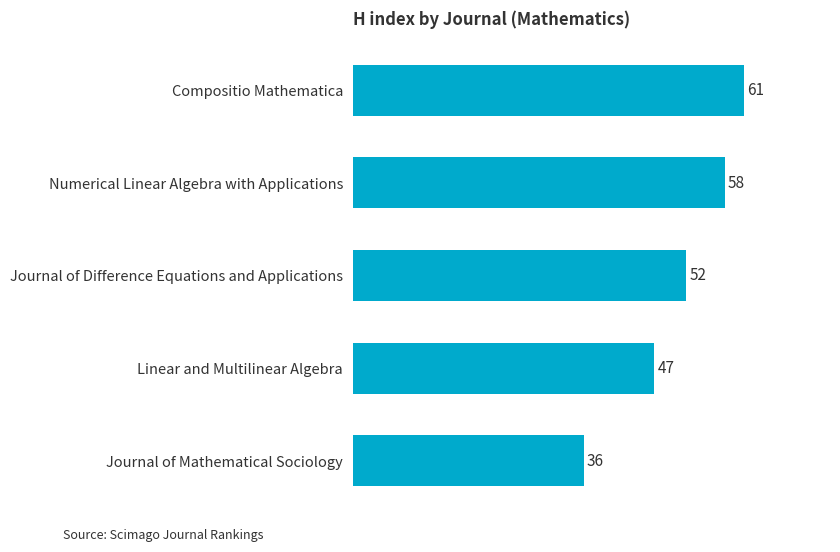

Reading top to bottom, transcribe all the data shown in this chart.

61	58	52	47	36